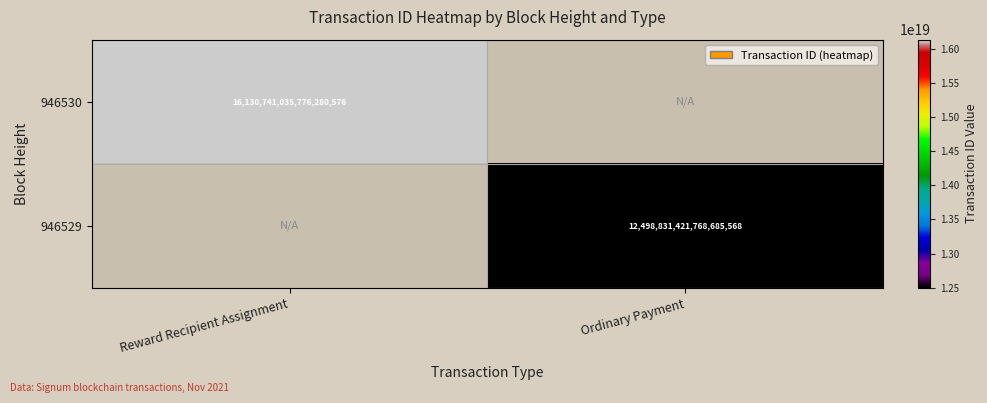

Is the value of 946530 at Reward Recipient Assignment greater than the value of 946529 at Ordinary Payment?

Yes